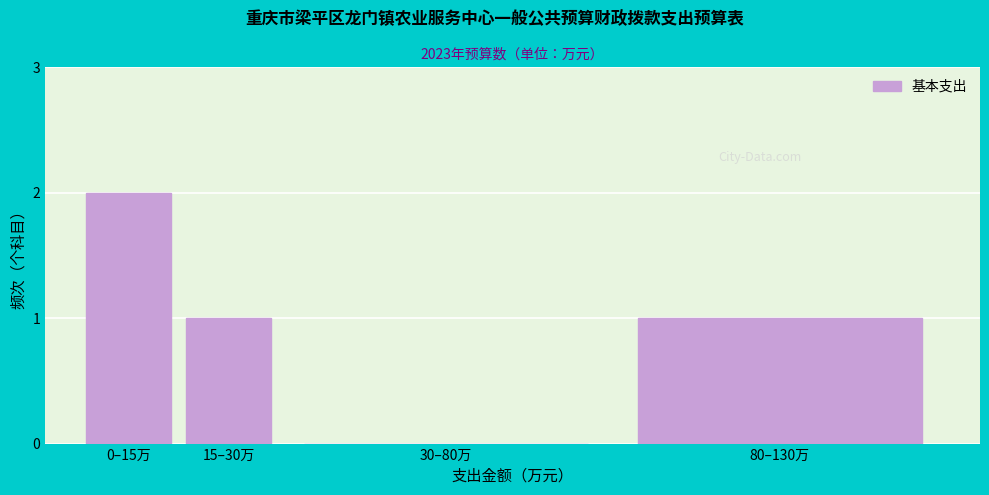

Reading left to right, transcribe all the data shown in this chart.

0–15万=2	15–30万=1	30–80万=0	80–130万=1